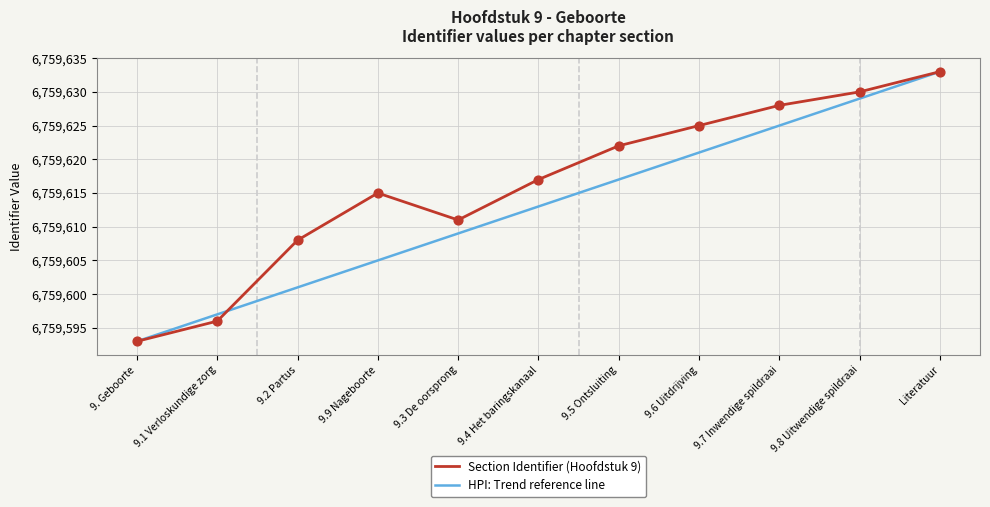

What is the difference between the highest and lowest values at 9.6 Uitdrijving?

4